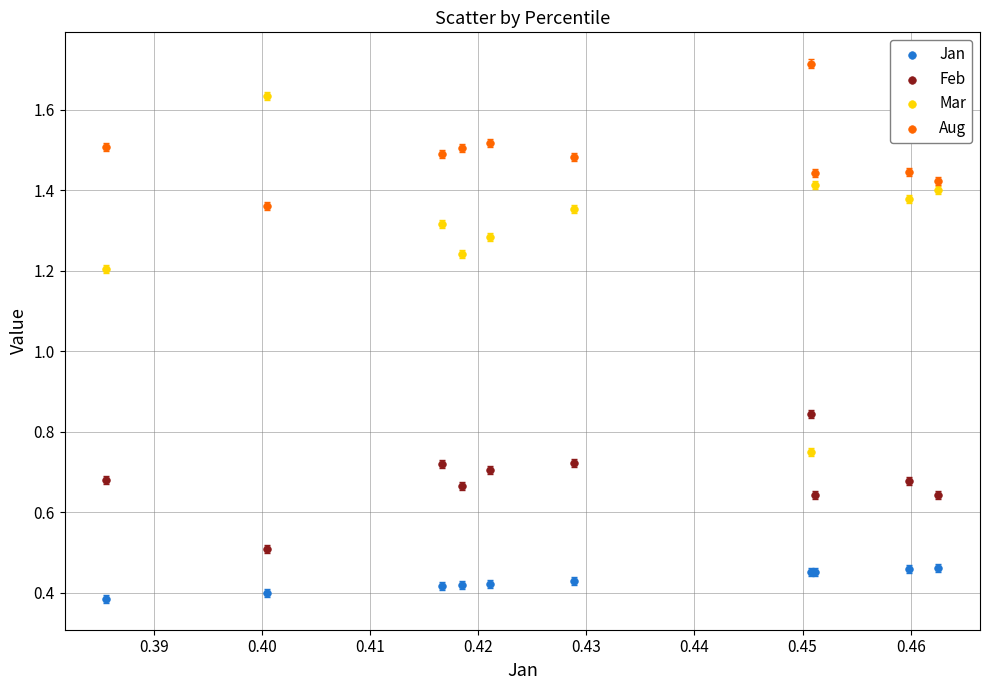

Which series reaches the maximum Y coordinate?

Aug